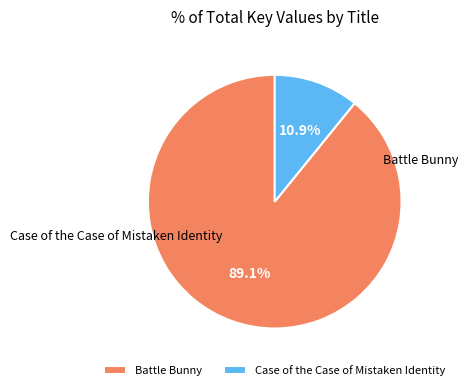

Is it true that Battle Bunny is 80% of the pie?

False